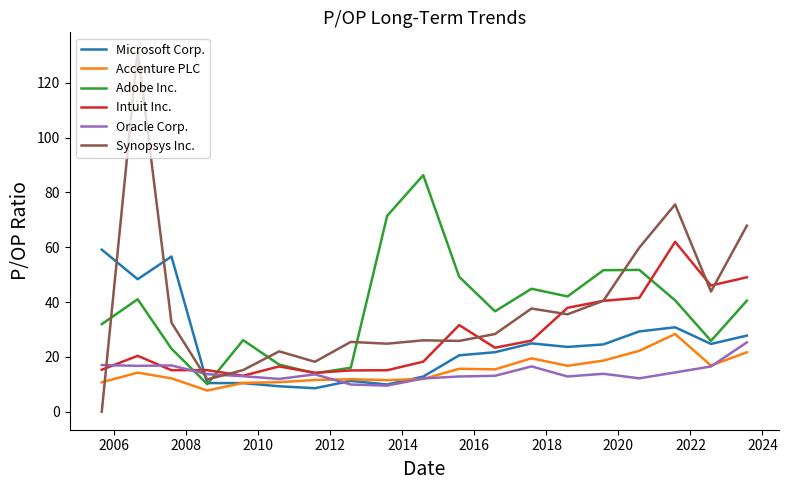

What are all the series names shown in the legend?

Microsoft Corp., Accenture PLC, Adobe Inc., Intuit Inc., Oracle Corp., Synopsys Inc.